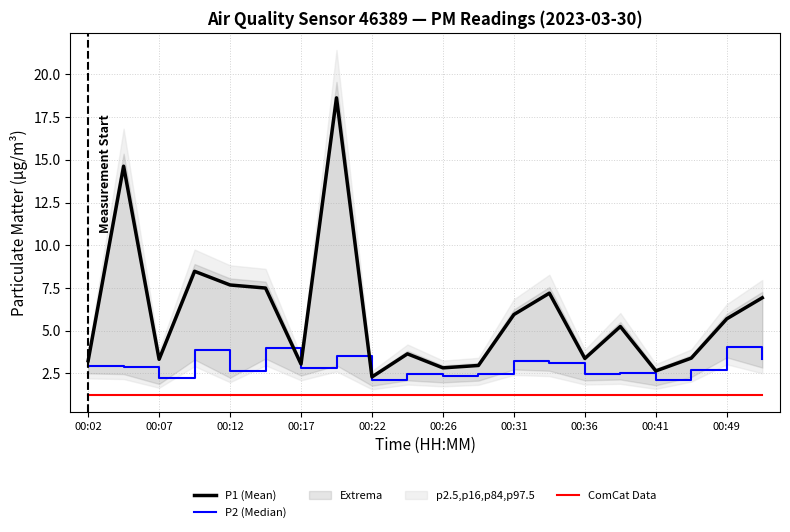

True or false: P1 (Mean) and ComCat Data intersect in this chart.

False